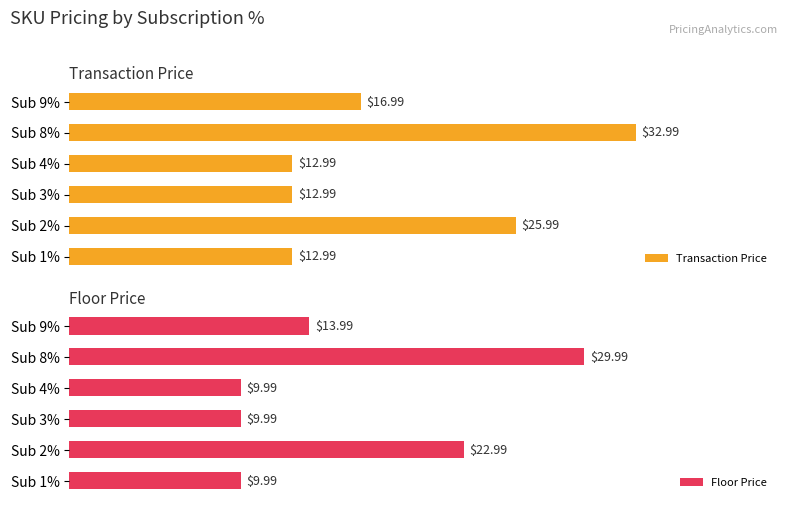

Rank the series by their maximum value, from lowest to highest.

Floor Price, Transaction Price